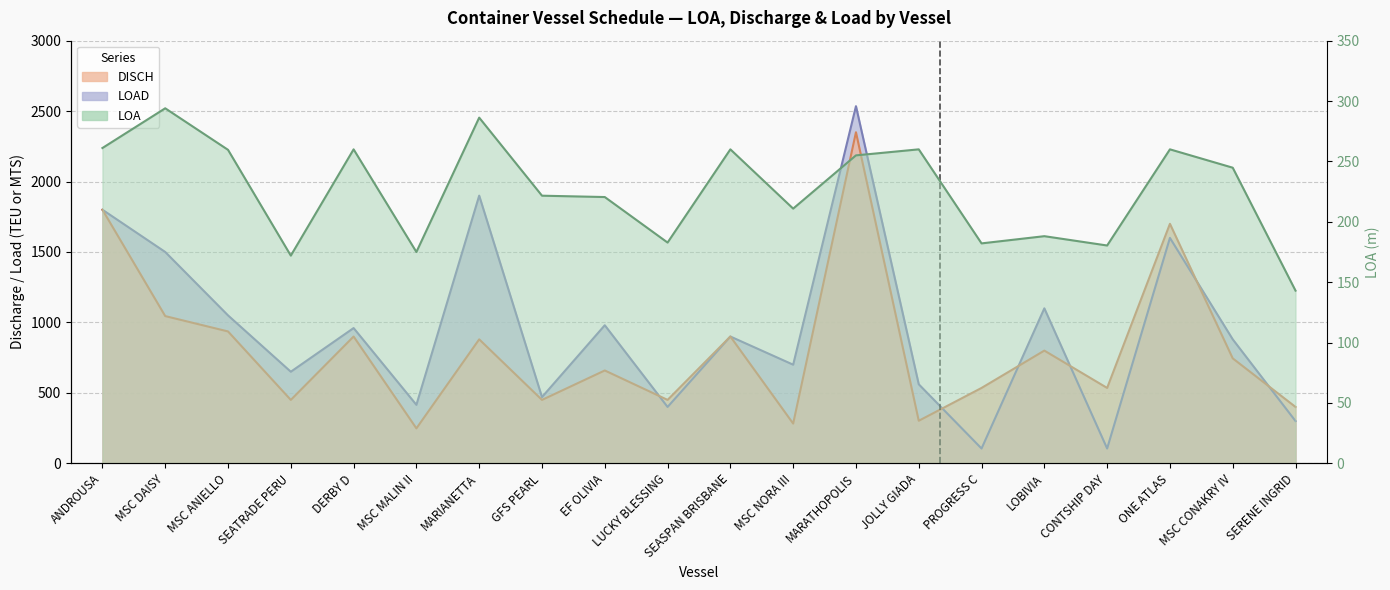

What is the greatest value displayed?

2535.0